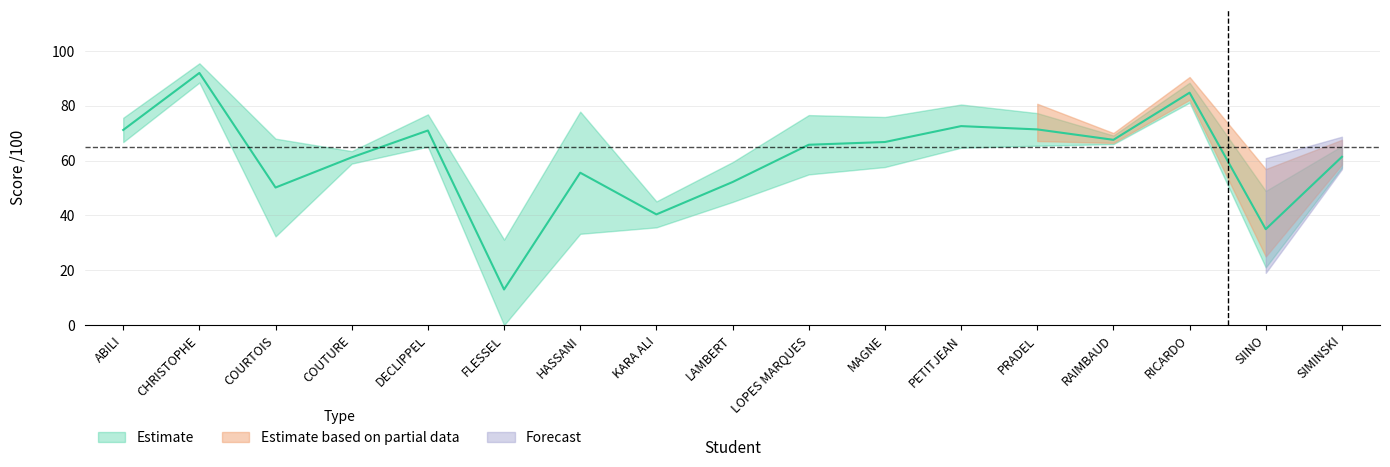

Between SIMINSKI and DECLIPPEL, which is larger?

DECLIPPEL